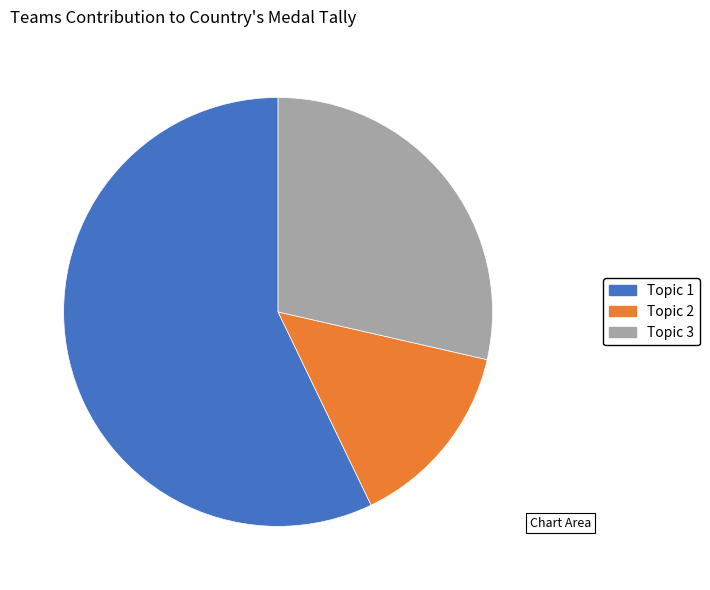

Rank the categories by value from lowest to highest.

Topic 2, Topic 3, Topic 1